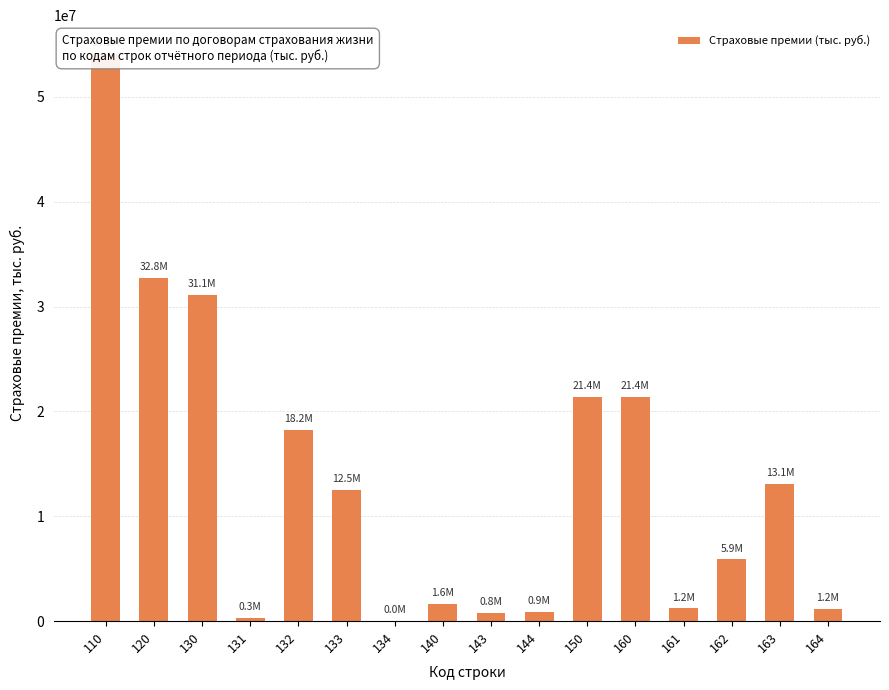

List the labels in order of value, smallest first.

134, 131, 143, 144, 164, 161, 140, 162, 133, 163, 132, 150, 160, 130, 120, 110